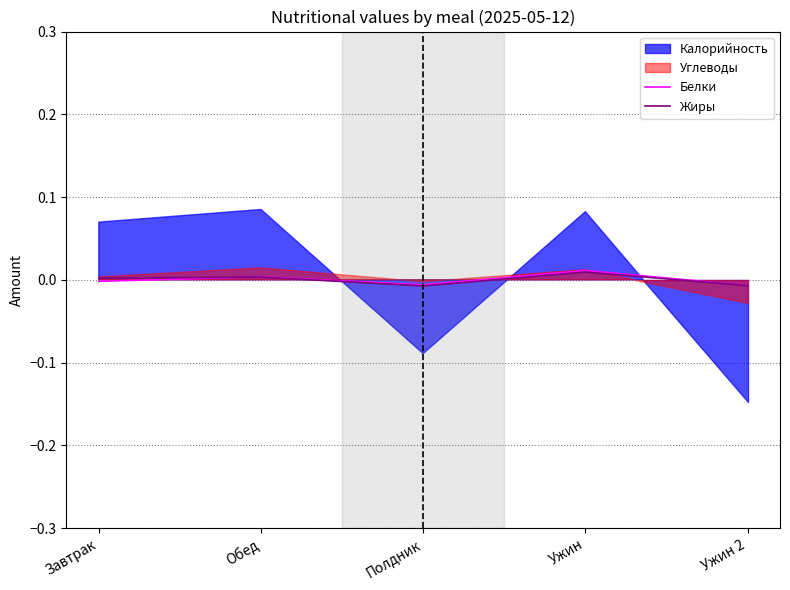

The Жиры series shows 0.0 at Обед. True or false?

True